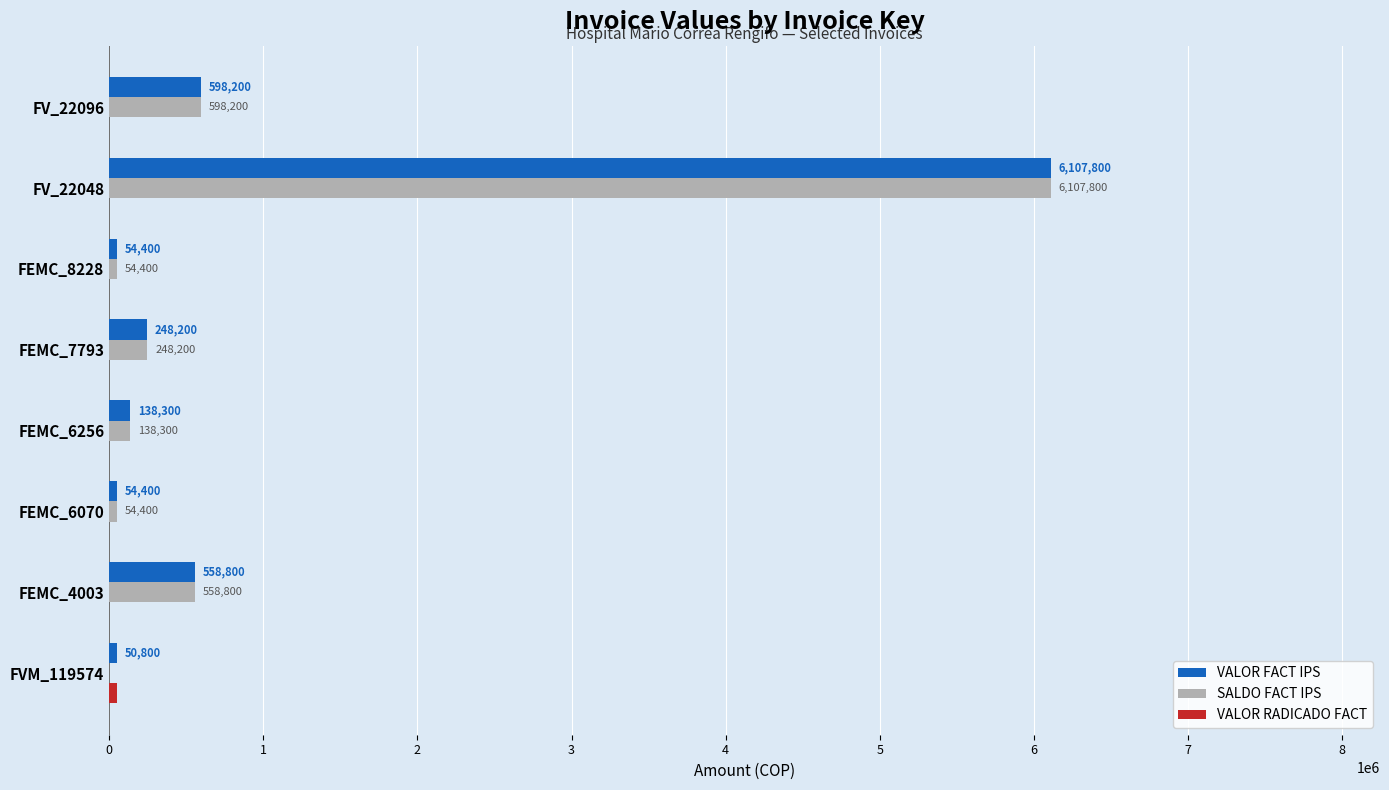

How many series are shown in this chart?

3